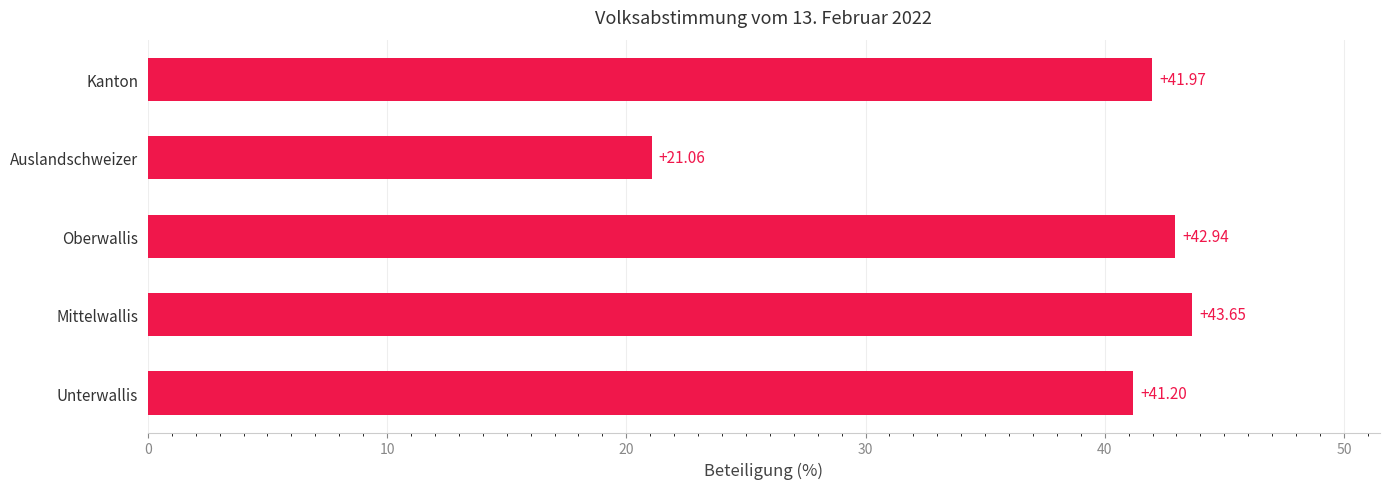

What is the sum of all values?

190.8